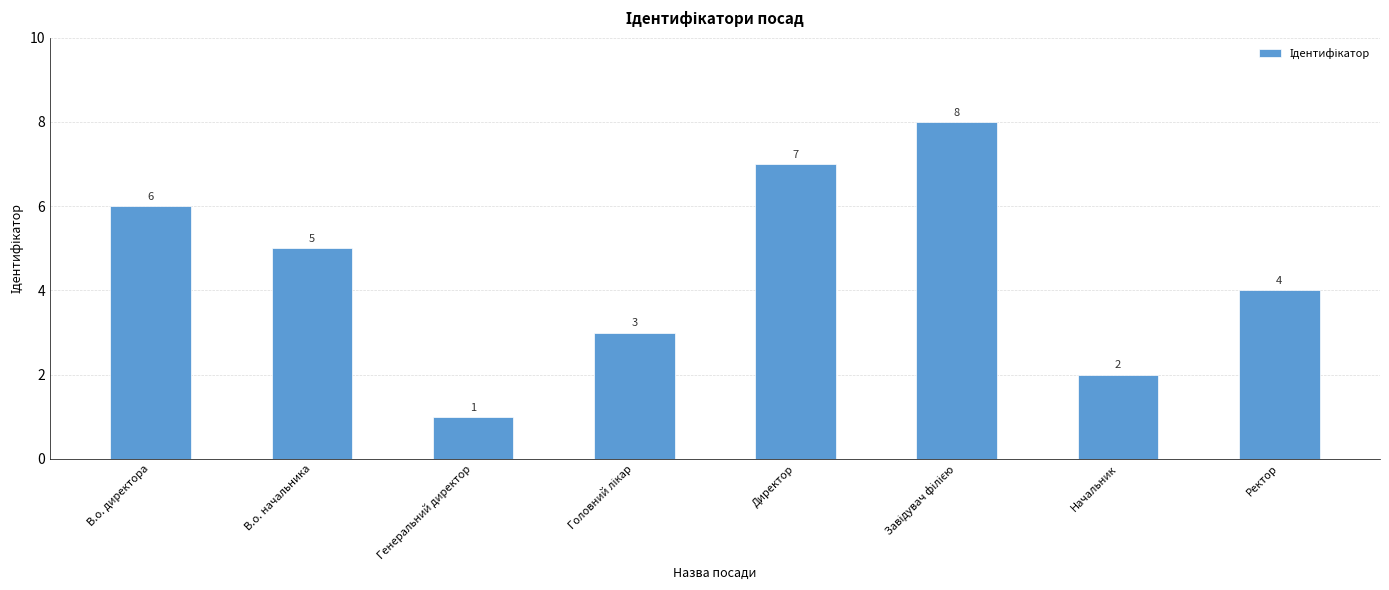

Reading left to right, list all the values displayed in this chart.

6	5	1	3	7	8	2	4